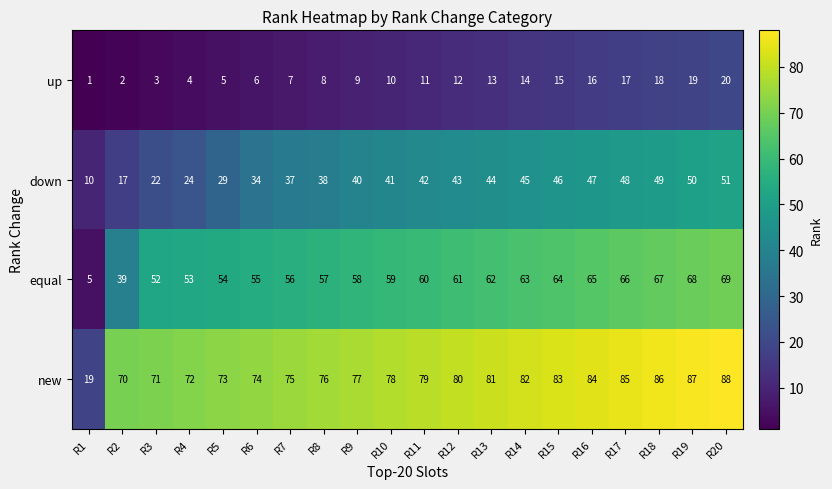

What is the spread (max minus min) of values at R17?

68